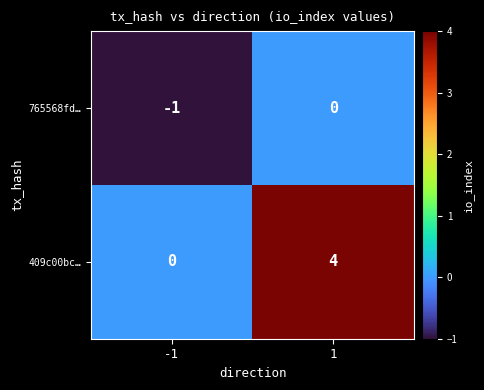

What is the difference between the 409c00bc… values at 1 and -1?

4